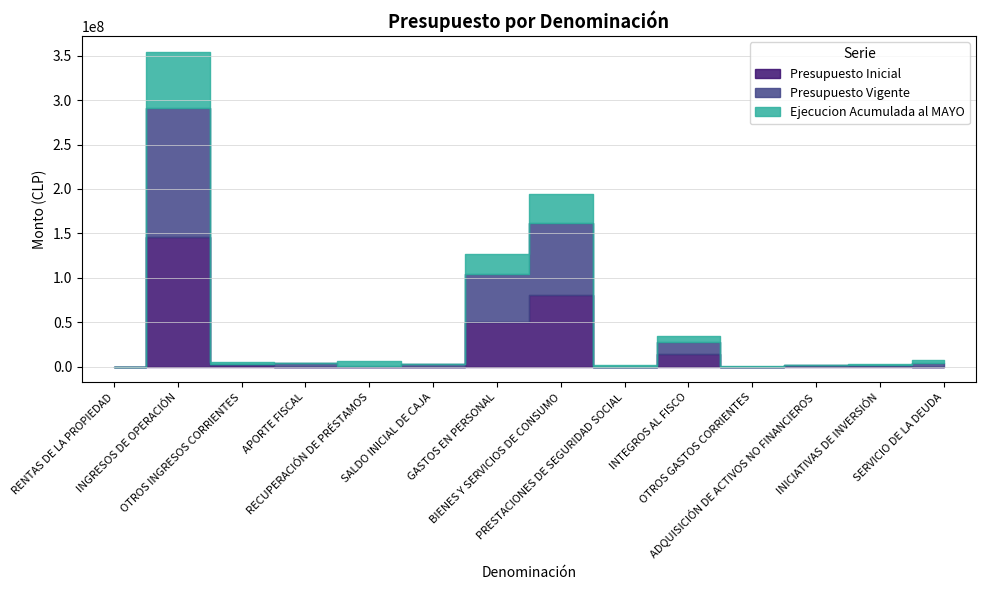

How many values in Presupuesto Vigente are above zero?

13